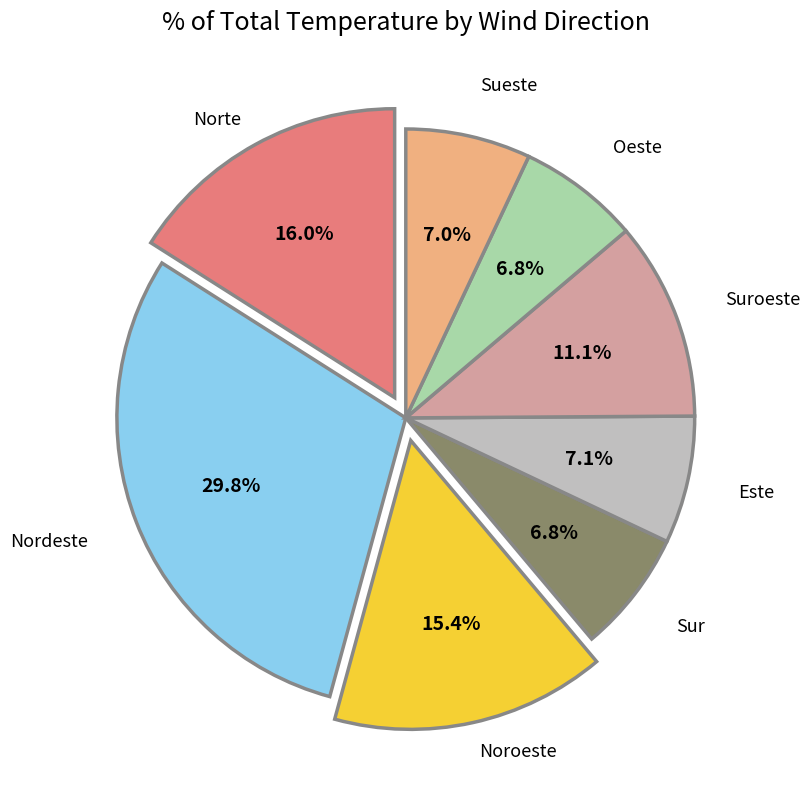

Is there any slice that represents more than half of the pie?

No